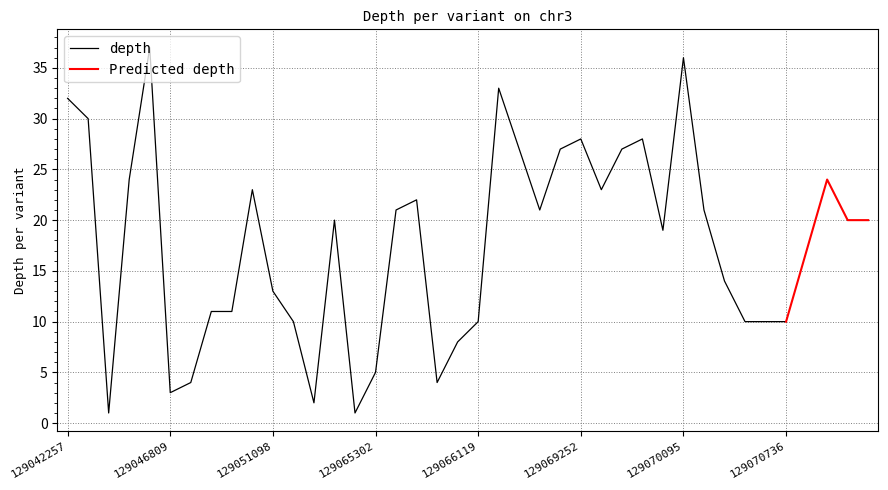

Between 129070727 and 129069920, which is larger?

129069920